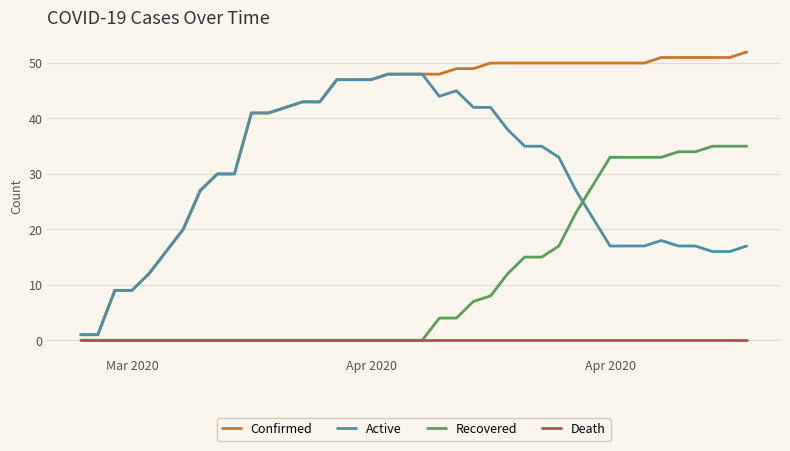

What is the average value of the Confirmed series?

40